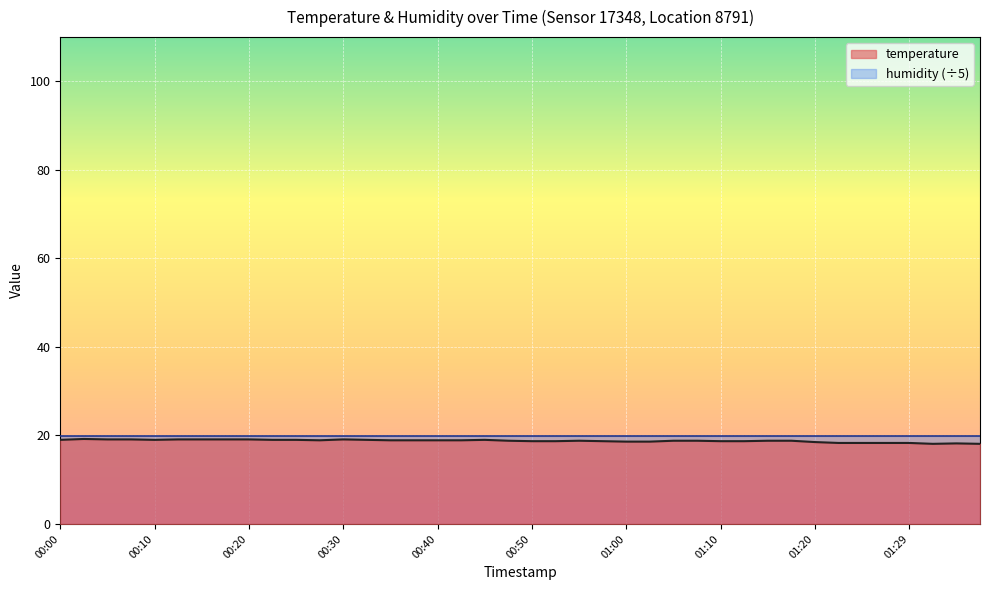

What is the label of the 9th point from the left?

00:20